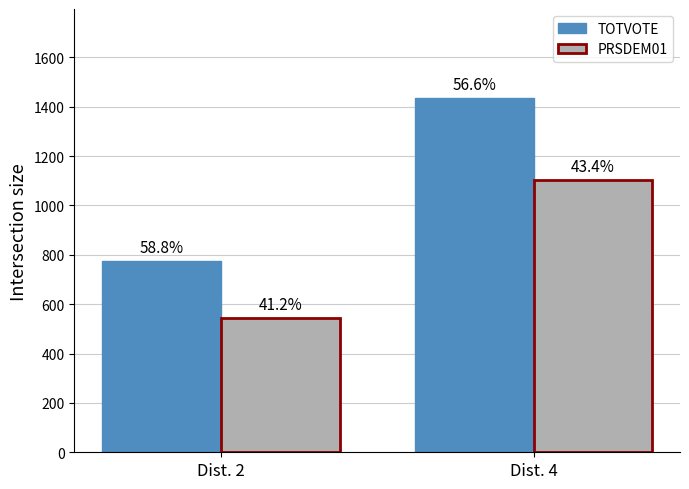

Are the bars grouped side by side (vs. stacked)?

Yes